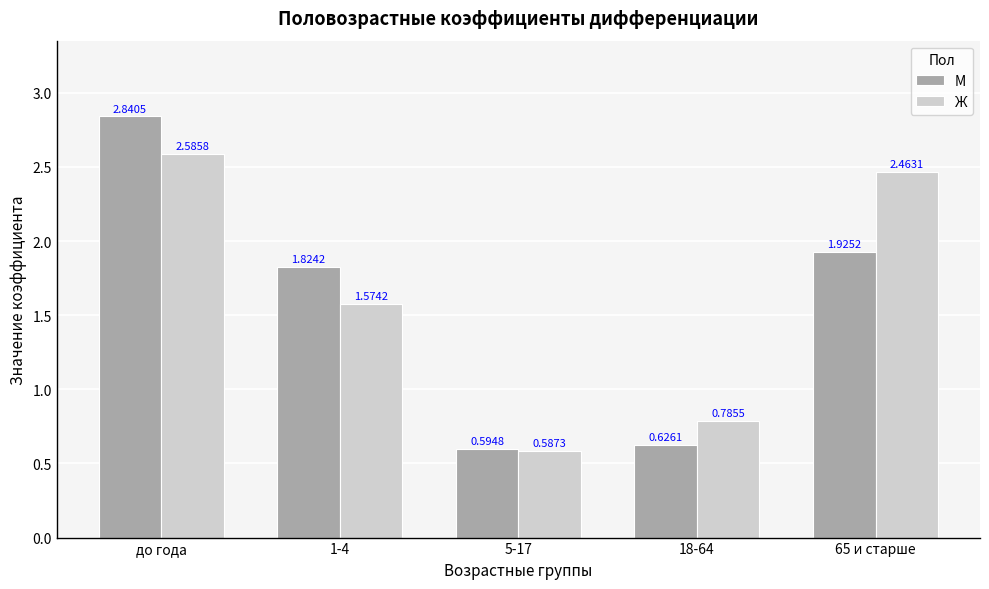

Which series changed the most between 1-4 and 18-64?

М